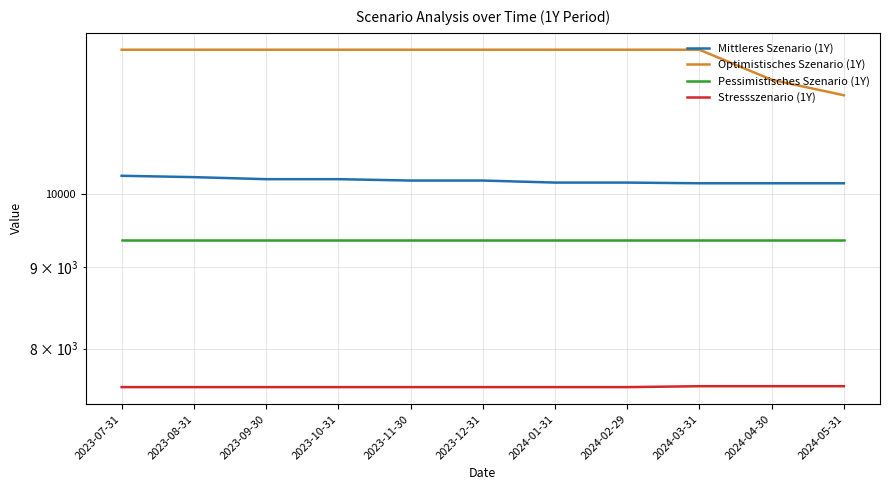

What position from the right is 2023-08-31?

10